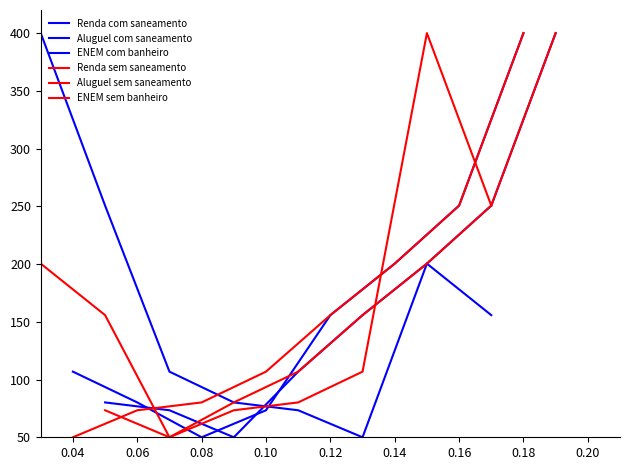

In ENEM com banheiro, how many points are lower than both neighbors (excluding endpoints)?

1